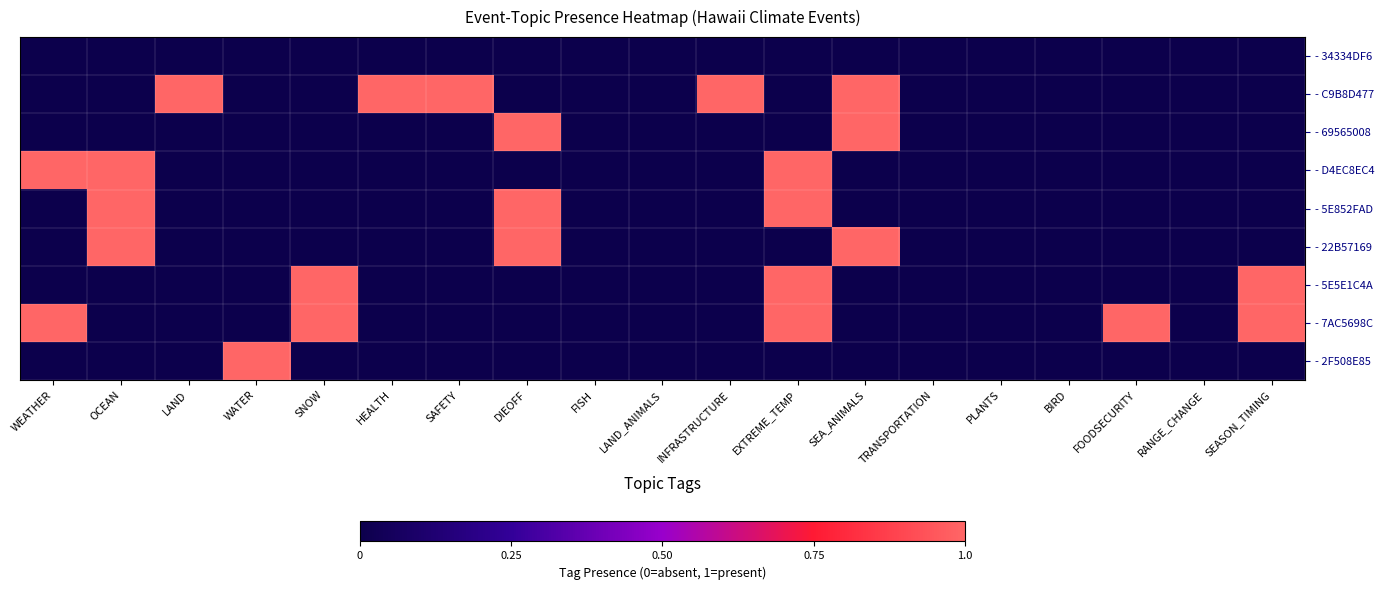

Reading right to left, extract all data points from this chart.

- 34334DF6: SEASON_TIMING=0	RANGE_CHANGE=0	FOODSECURITY=0	BIRD=0	PLANTS=0	TRANSPORTATION=0	SEA_ANIMALS=0	EXTREME_TEMP=0	INFRASTRUCTURE=0	LAND_ANIMALS=0	FISH=0	DIEOFF=0	SAFETY=0	HEALTH=0	SNOW=0	WATER=0	LAND=0	OCEAN=0	WEATHER=0
- C9B8D477: SEASON_TIMING=0	RANGE_CHANGE=0	FOODSECURITY=0	BIRD=0	PLANTS=0	TRANSPORTATION=0	SEA_ANIMALS=1	EXTREME_TEMP=0	INFRASTRUCTURE=1	LAND_ANIMALS=0	FISH=0	DIEOFF=0	SAFETY=1	HEALTH=1	SNOW=0	WATER=0	LAND=1	OCEAN=0	WEATHER=0
- 69565008: SEASON_TIMING=0	RANGE_CHANGE=0	FOODSECURITY=0	BIRD=0	PLANTS=0	TRANSPORTATION=0	SEA_ANIMALS=1	EXTREME_TEMP=0	INFRASTRUCTURE=0	LAND_ANIMALS=0	FISH=0	DIEOFF=1	SAFETY=0	HEALTH=0	SNOW=0	WATER=0	LAND=0	OCEAN=0	WEATHER=0
- D4EC8EC4: SEASON_TIMING=0	RANGE_CHANGE=0	FOODSECURITY=0	BIRD=0	PLANTS=0	TRANSPORTATION=0	SEA_ANIMALS=0	EXTREME_TEMP=1	INFRASTRUCTURE=0	LAND_ANIMALS=0	FISH=0	DIEOFF=0	SAFETY=0	HEALTH=0	SNOW=0	WATER=0	LAND=0	OCEAN=1	WEATHER=1
- 5E852FAD: SEASON_TIMING=0	RANGE_CHANGE=0	FOODSECURITY=0	BIRD=0	PLANTS=0	TRANSPORTATION=0	SEA_ANIMALS=0	EXTREME_TEMP=1	INFRASTRUCTURE=0	LAND_ANIMALS=0	FISH=0	DIEOFF=1	SAFETY=0	HEALTH=0	SNOW=0	WATER=0	LAND=0	OCEAN=1	WEATHER=0
- 22B57169: SEASON_TIMING=0	RANGE_CHANGE=0	FOODSECURITY=0	BIRD=0	PLANTS=0	TRANSPORTATION=0	SEA_ANIMALS=1	EXTREME_TEMP=0	INFRASTRUCTURE=0	LAND_ANIMALS=0	FISH=0	DIEOFF=1	SAFETY=0	HEALTH=0	SNOW=0	WATER=0	LAND=0	OCEAN=1	WEATHER=0
- 5E5E1C4A: SEASON_TIMING=1	RANGE_CHANGE=0	FOODSECURITY=0	BIRD=0	PLANTS=0	TRANSPORTATION=0	SEA_ANIMALS=0	EXTREME_TEMP=1	INFRASTRUCTURE=0	LAND_ANIMALS=0	FISH=0	DIEOFF=0	SAFETY=0	HEALTH=0	SNOW=1	WATER=0	LAND=0	OCEAN=0	WEATHER=0
- 7AC5698C: SEASON_TIMING=1	RANGE_CHANGE=0	FOODSECURITY=1	BIRD=0	PLANTS=0	TRANSPORTATION=0	SEA_ANIMALS=0	EXTREME_TEMP=1	INFRASTRUCTURE=0	LAND_ANIMALS=0	FISH=0	DIEOFF=0	SAFETY=0	HEALTH=0	SNOW=1	WATER=0	LAND=0	OCEAN=0	WEATHER=1
- 2F508E85: SEASON_TIMING=0	RANGE_CHANGE=0	FOODSECURITY=0	BIRD=0	PLANTS=0	TRANSPORTATION=0	SEA_ANIMALS=0	EXTREME_TEMP=0	INFRASTRUCTURE=0	LAND_ANIMALS=0	FISH=0	DIEOFF=0	SAFETY=0	HEALTH=0	SNOW=0	WATER=1	LAND=0	OCEAN=0	WEATHER=0